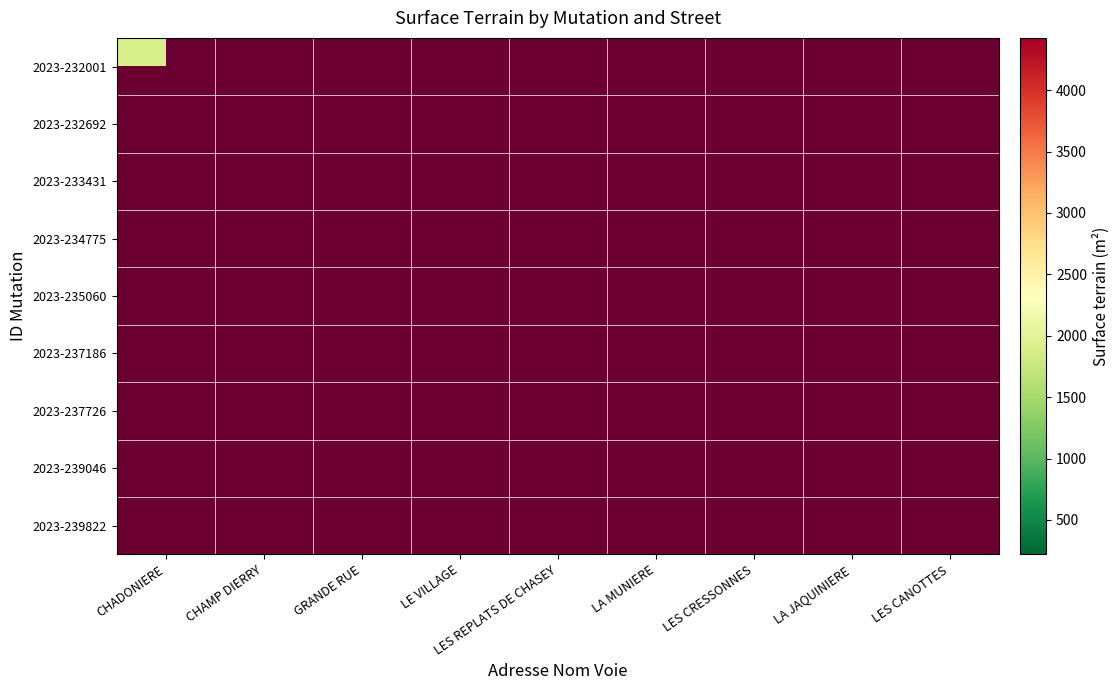

List the labels in order of 2023-232001 value, largest first.

CHADONIERE, CHAMP DIERRY, GRANDE RUE, LE VILLAGE, LES REPLATS DE CHASEY, LA MUNIERE, LES CRESSONNES, LA JAQUINIERE, LES CANOTTES